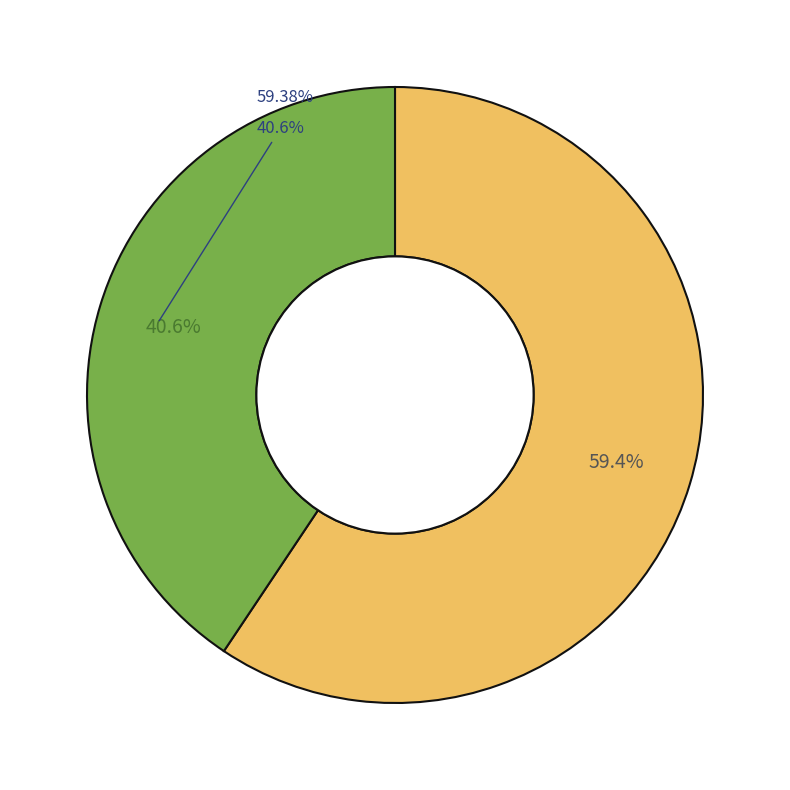

How many slices are in this pie chart?

2